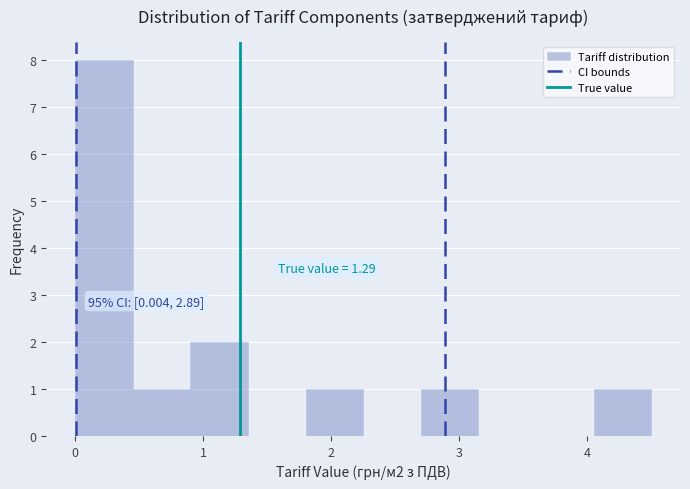

Over which range of the x-axis is the bar tallest?

0.0 to 0.5